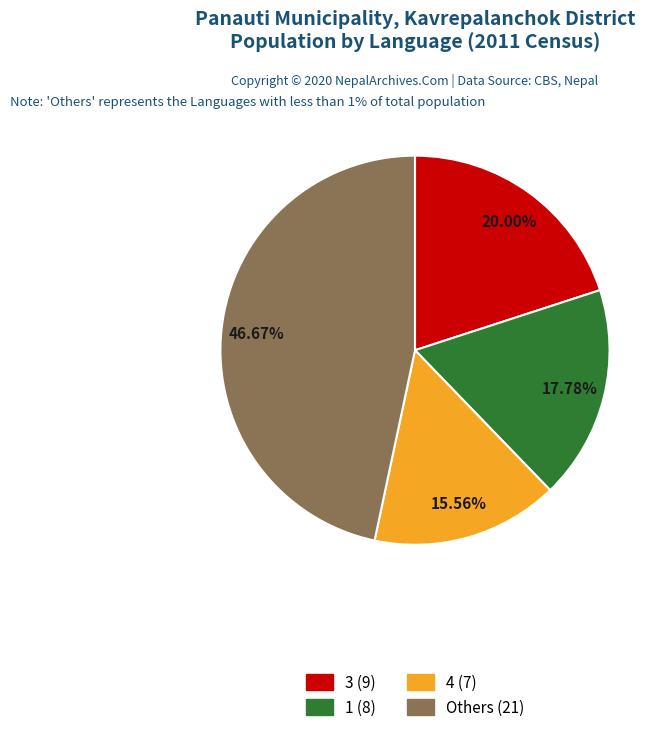

Is there any slice that represents more than half of the pie?

No